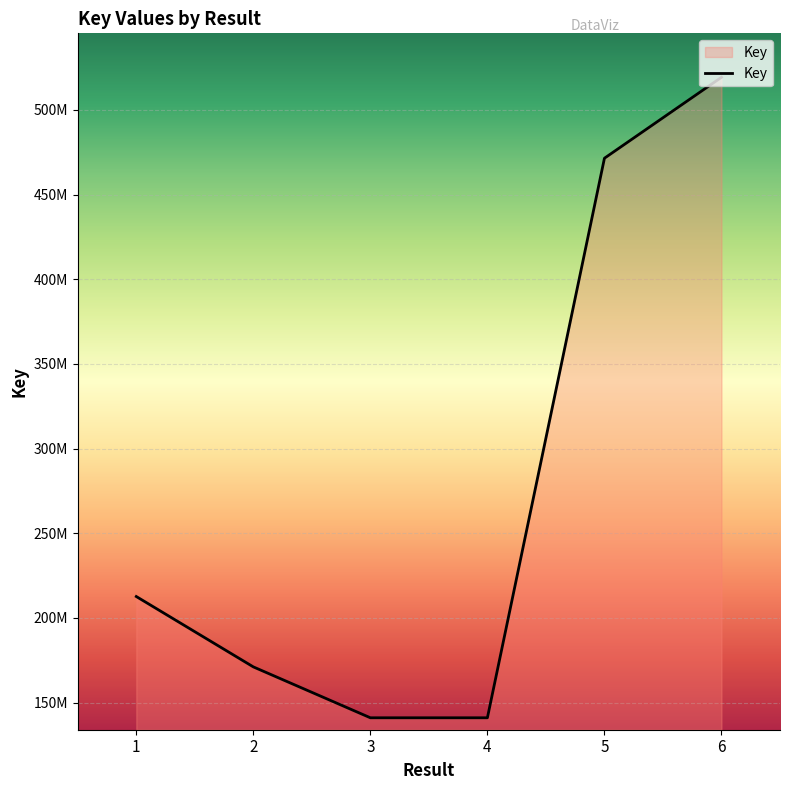

List the labels in order of value, largest first.

6, 5, 1, 2, 3, 4